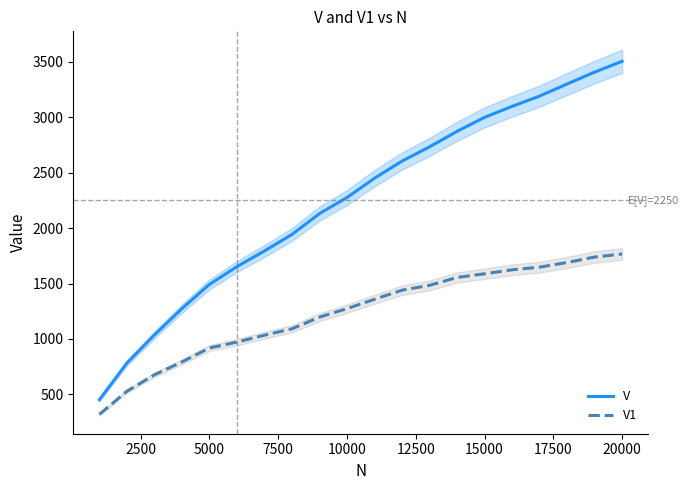

Is it true that V equals 3049 at 10000?

False